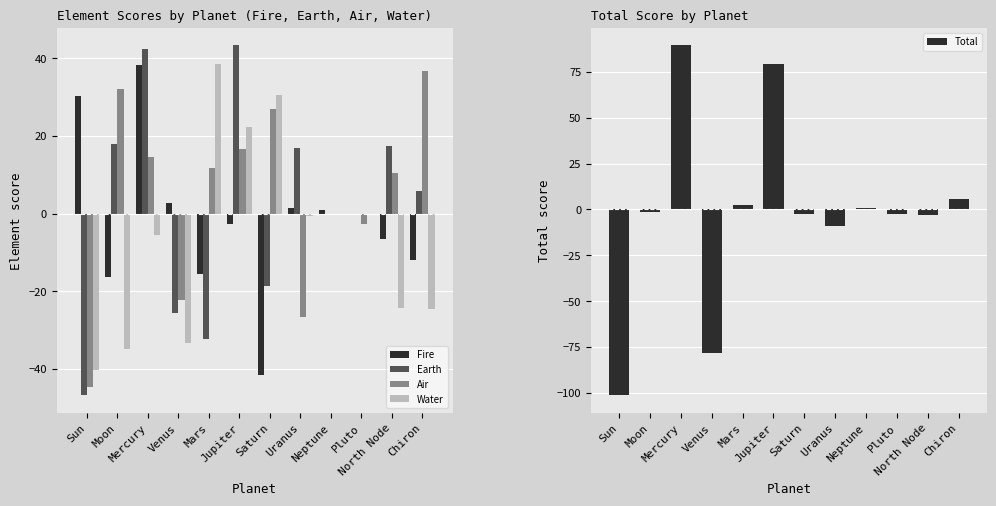

Which series has the largest total across all categories?

Air